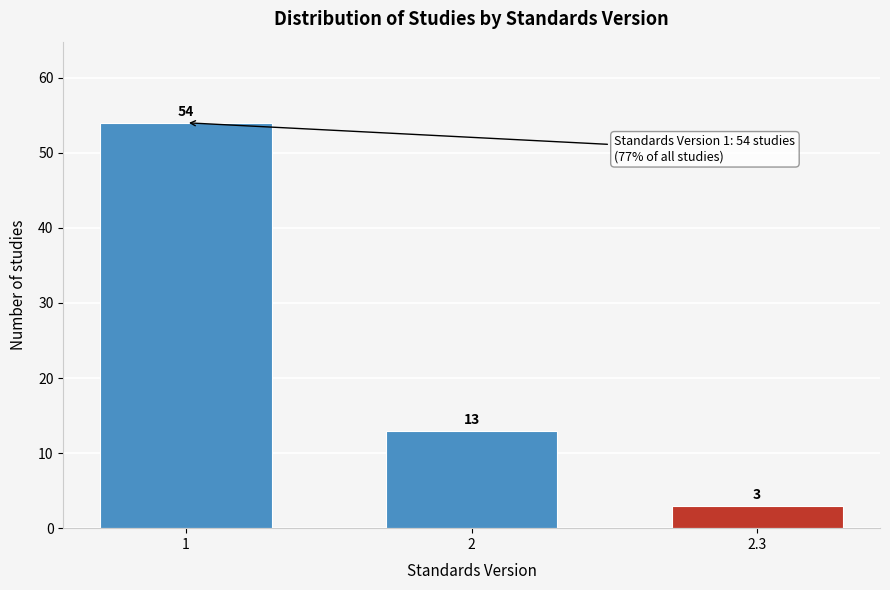

Reading right to left, extract all data points from this chart.

3	13	54